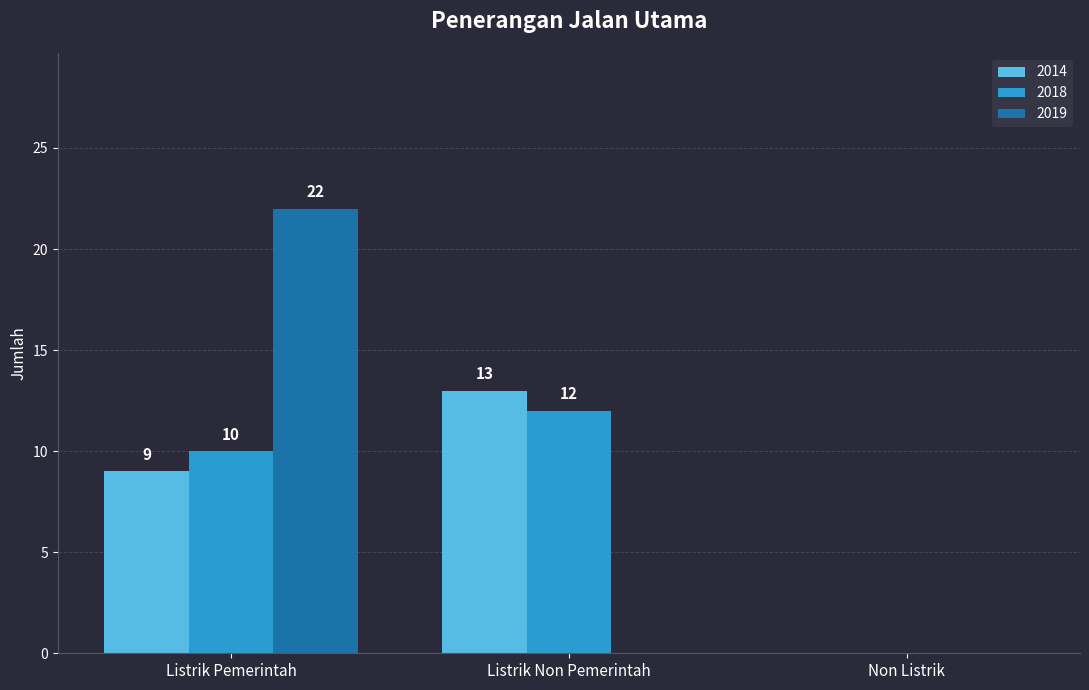

What is the highest value of the 2018 series?

12